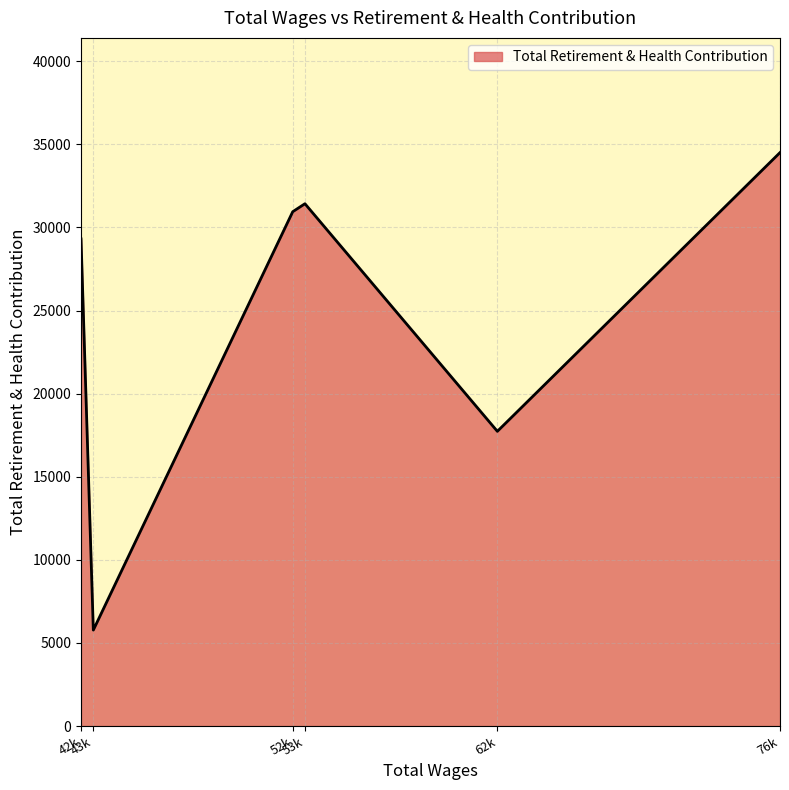

How many interior local peaks (higher than both neighbors) does the data have?

1